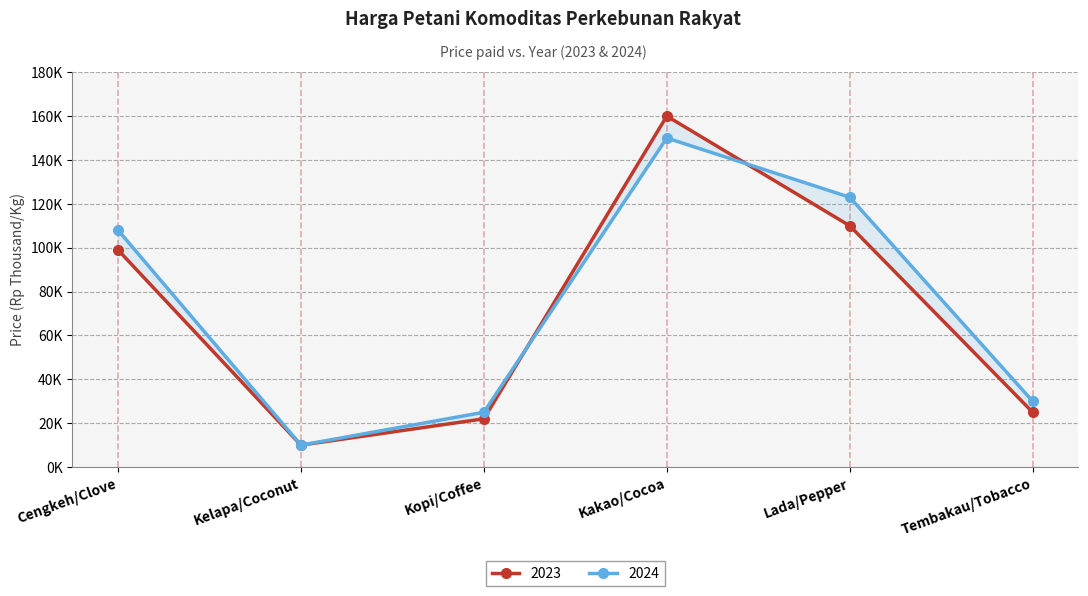

List the series in order of their overall mean, lowest first.

2023, 2024